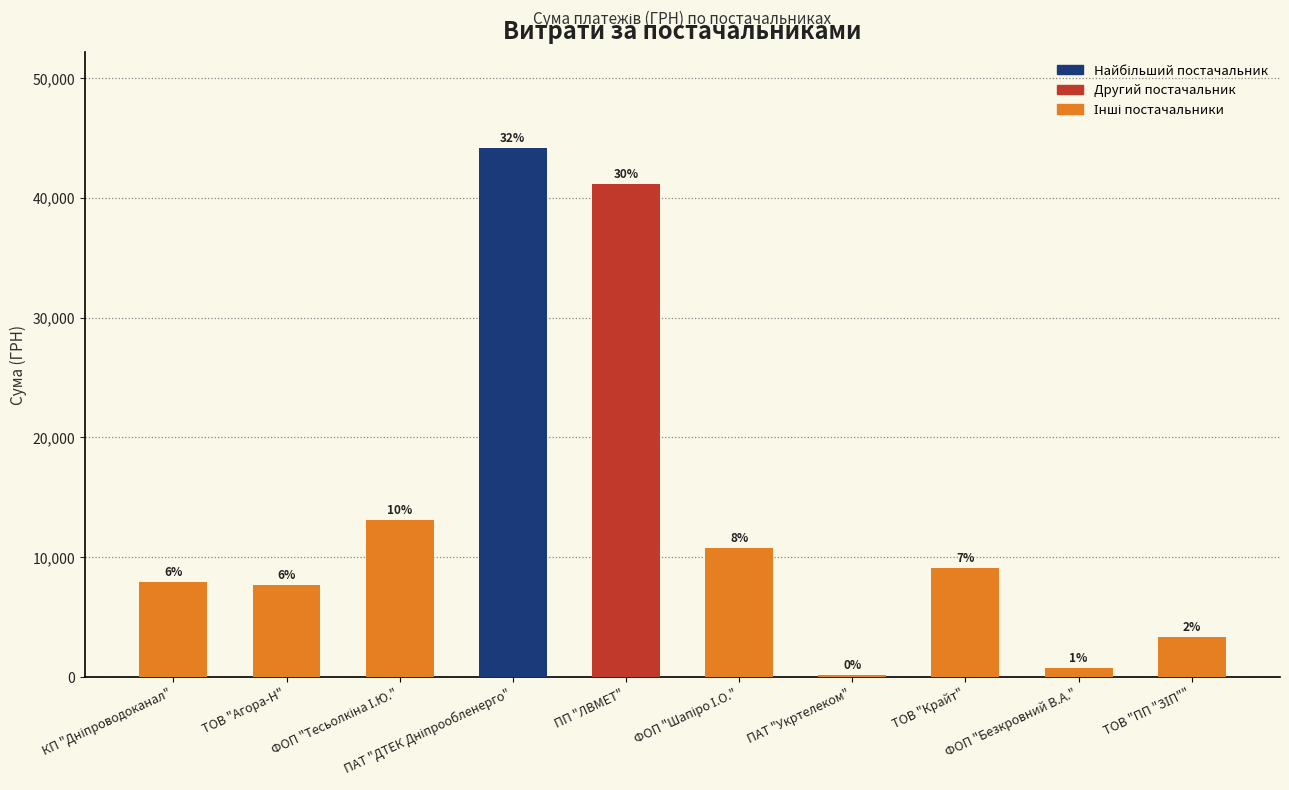

List the labels in order of value, smallest first.

ПАТ "Укртелеком", ФОП "Безкровний В.А.", ТОВ "ПП "ЗІП"", ТОВ "Агора-Н", КП "Дніпроводоканал", ТОВ "Крайт", ФОП "Шапіро І.О.", ФОП "Тесьолкіна І.Ю.", ПП "ЛВМЕТ", ПАТ "ДТЕК Дніпрообленерго"